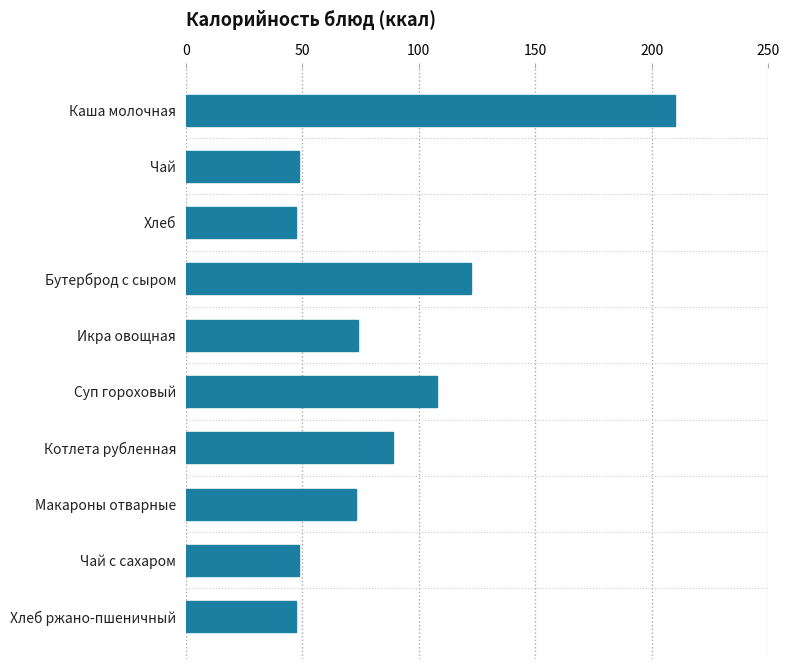

What is the value of the 5th bar from the top?

74.0